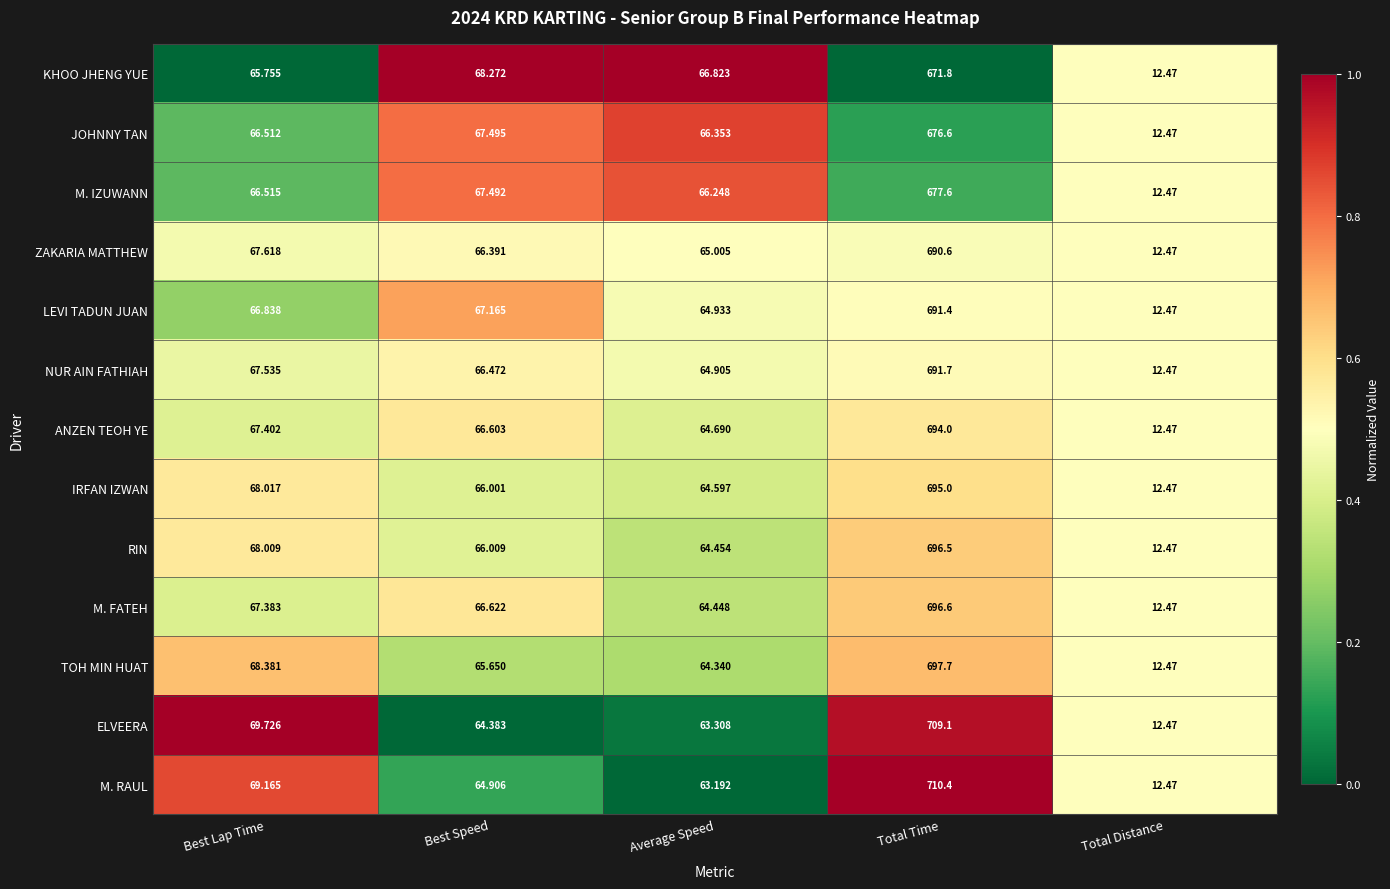

What is the greatest value displayed?

710.4